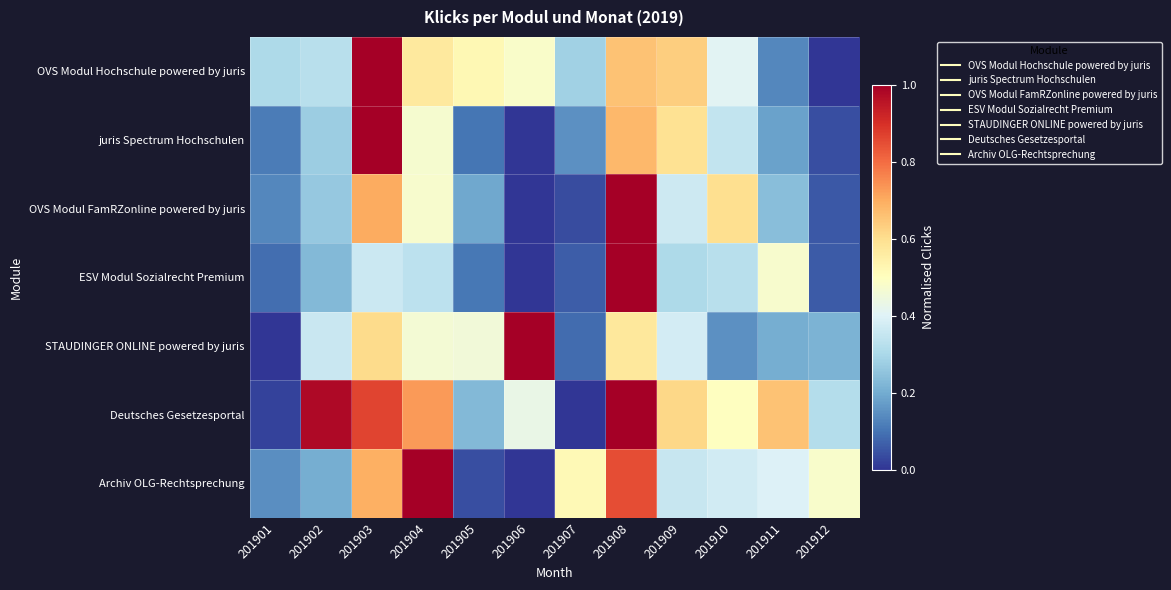

Which has a higher value, 201911 or 201912?

201911